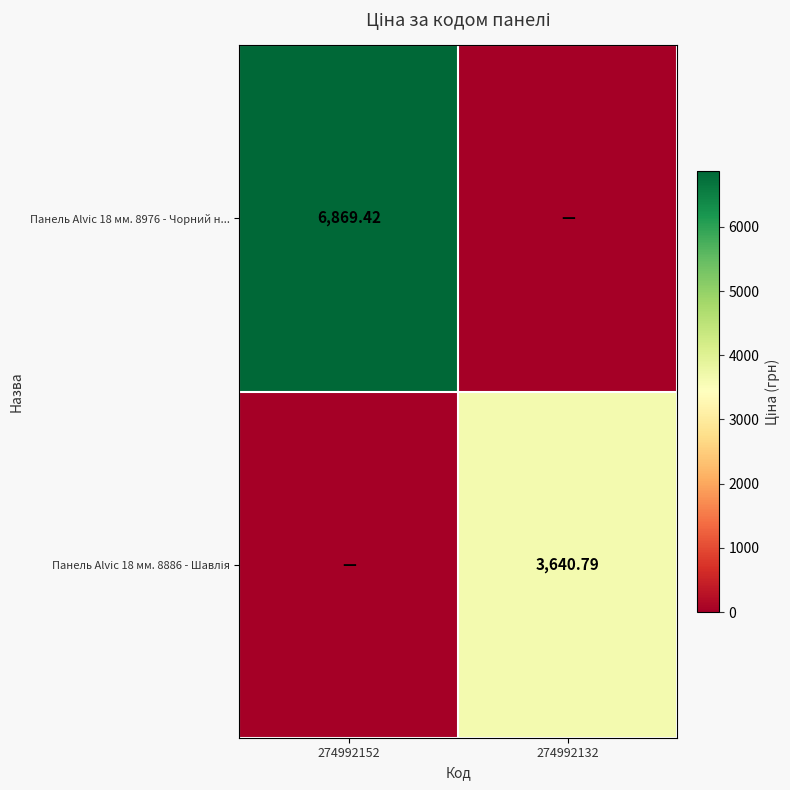

Between 274992152 and 274992132, which series saw the biggest shift?

Панель Alvic 18 мм. 8976 - Чорний н...